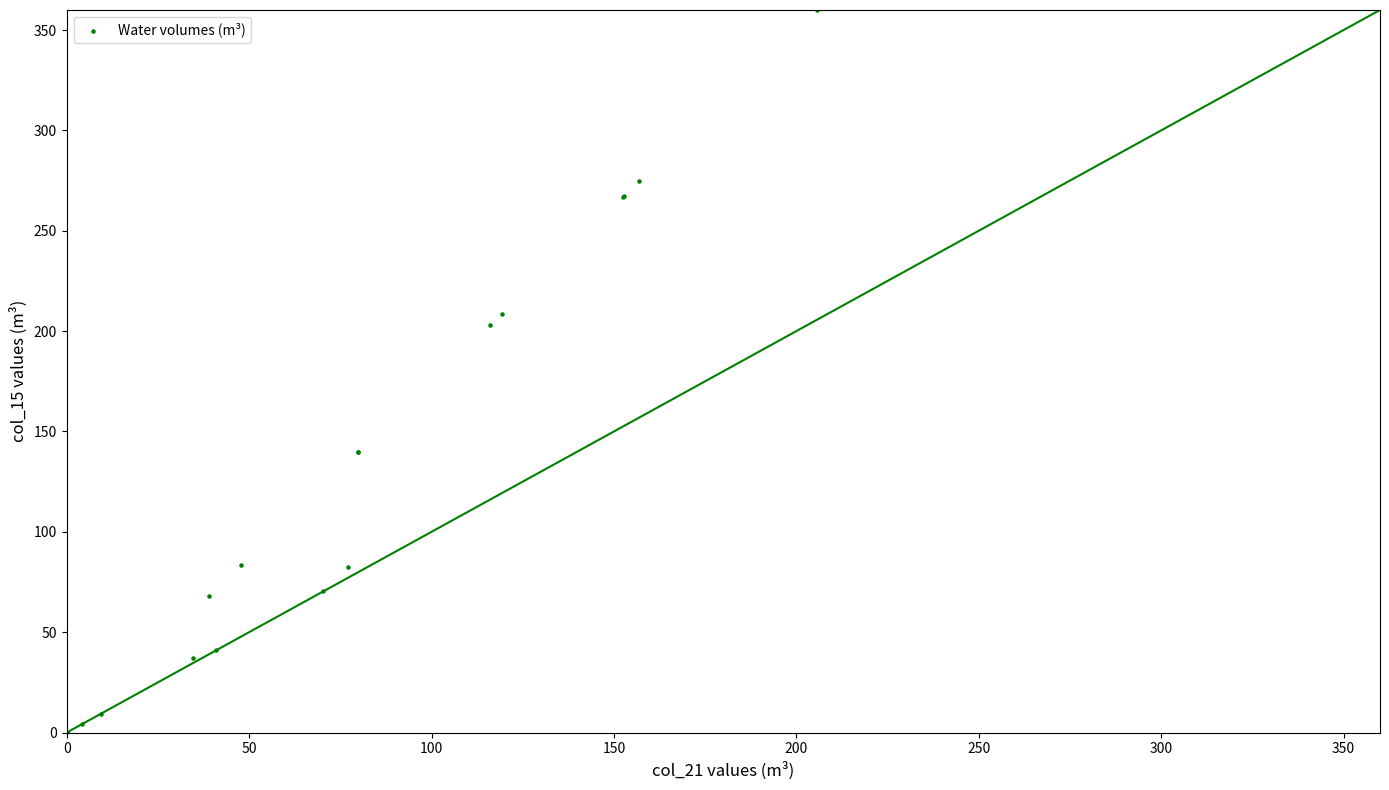

What Y value in the scatter plot is closest to 180?

203.1